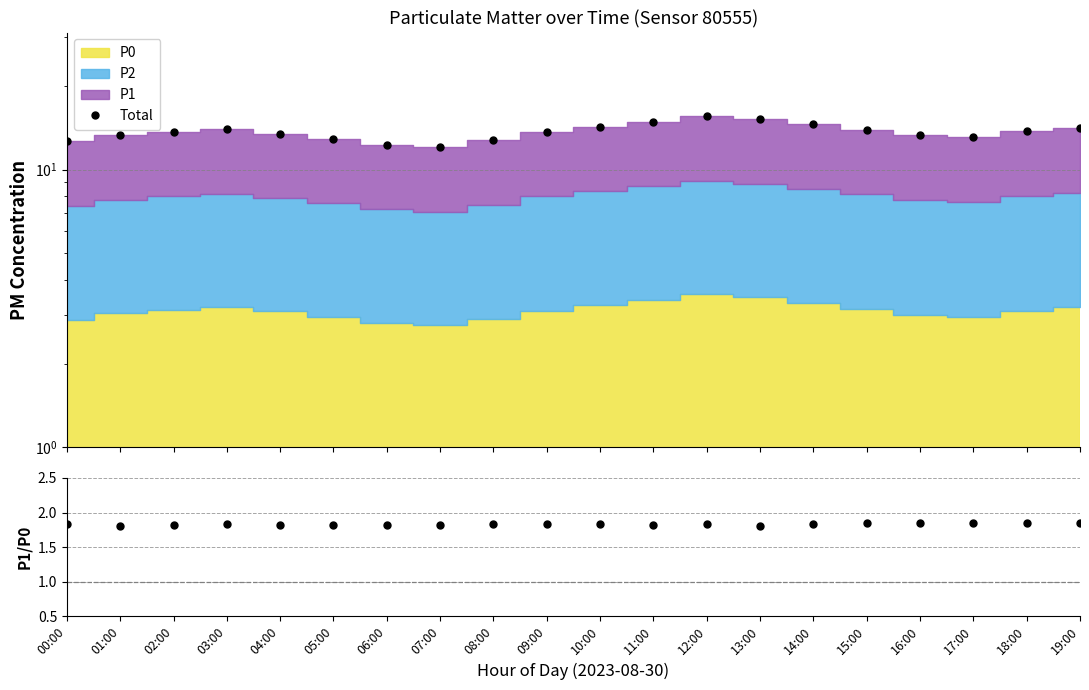

Reading left to right, transcribe all the data shown in this chart.

Total: 00:00=12.7	01:00=13.3	02:00=13.7	03:00=14.1	04:00=13.5	05:00=12.9	06:00=12.3	07:00=12.1	08:00=12.8	09:00=13.7	10:00=14.3	11:00=14.9	12:00=15.6	13:00=15.2	14:00=14.6	15:00=14.0	16:00=13.3	17:00=13.1	18:00=13.8	19:00=14.1
P1/P0: 00:00=1.8	01:00=1.8	02:00=1.8	03:00=1.8	04:00=1.8	05:00=1.8	06:00=1.8	07:00=1.8	08:00=1.8	09:00=1.8	10:00=1.8	11:00=1.8	12:00=1.8	13:00=1.8	14:00=1.8	15:00=1.8	16:00=1.8	17:00=1.8	18:00=1.9	19:00=1.8